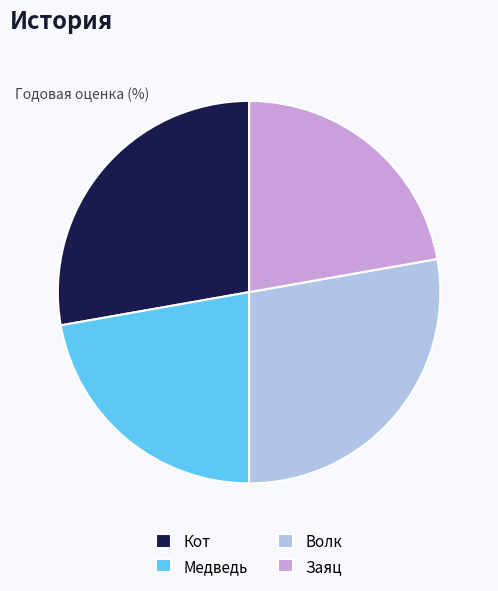

How many slices are in this pie chart?

4